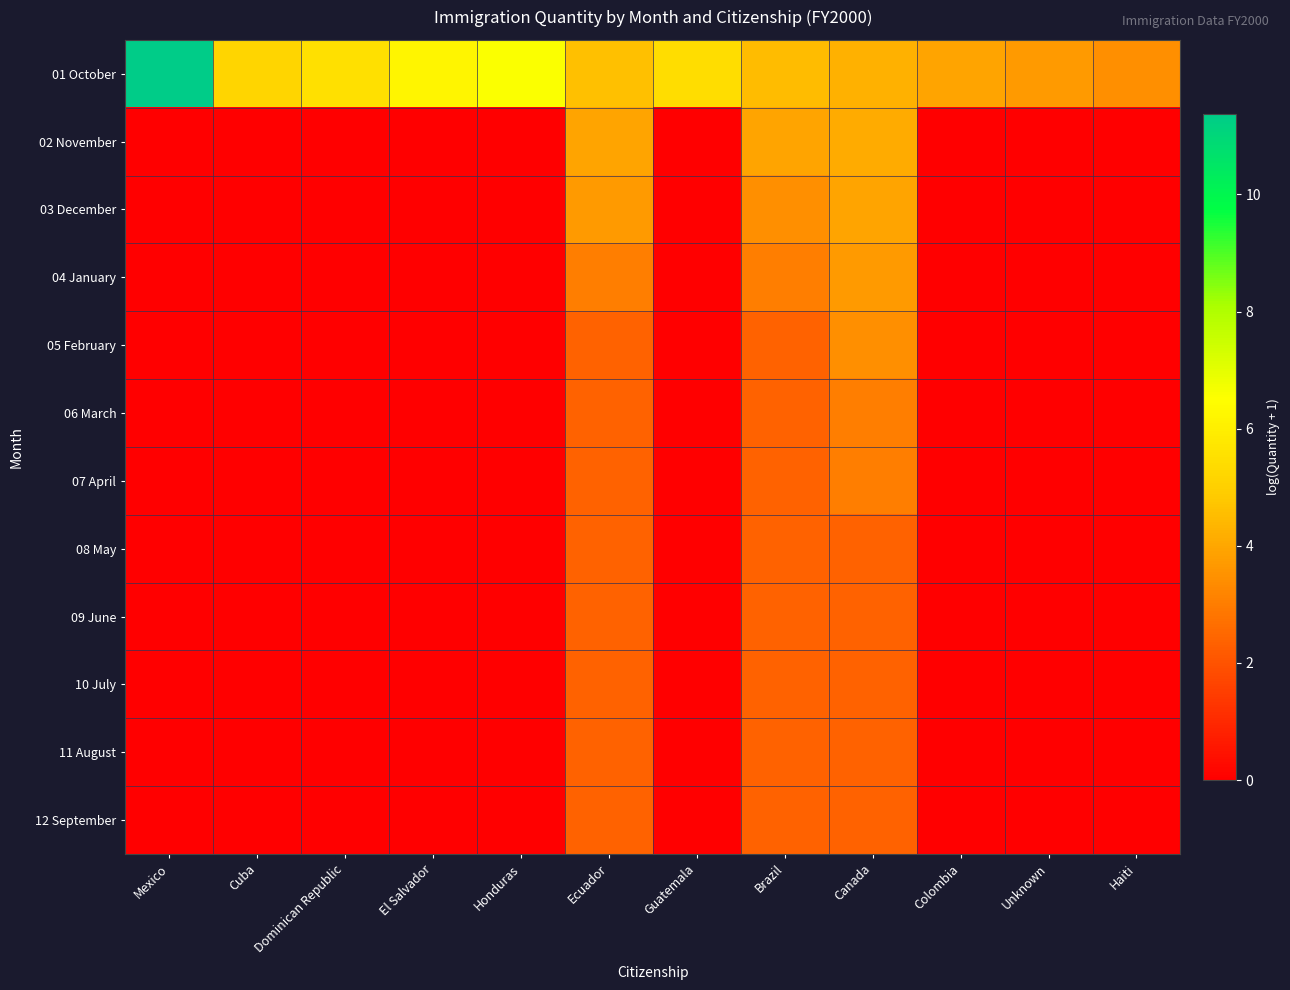

What is the total value across all series at Dominican Republic?

5.5